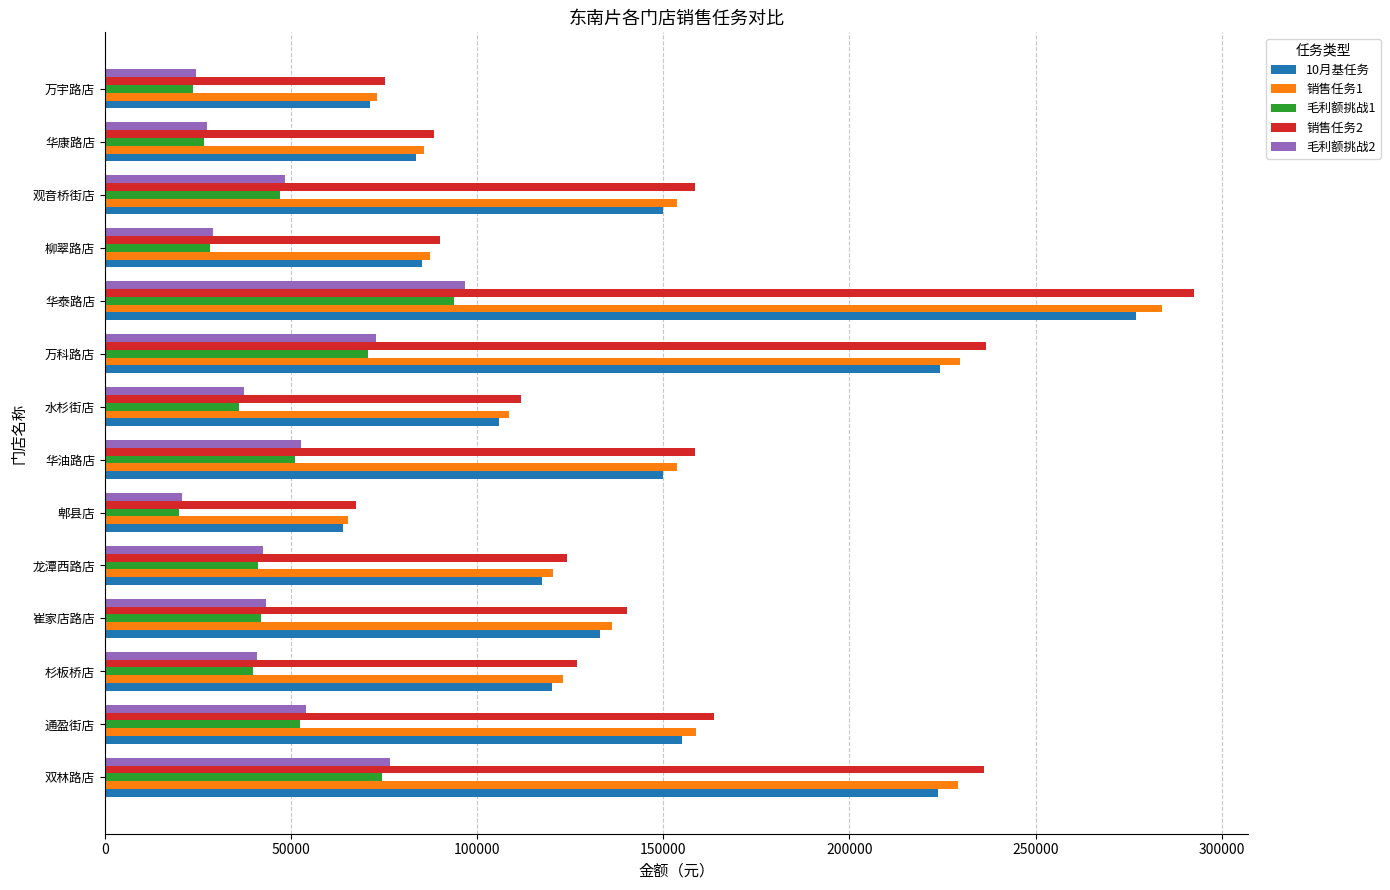

Which category has the lowest value across all series?

郫县店